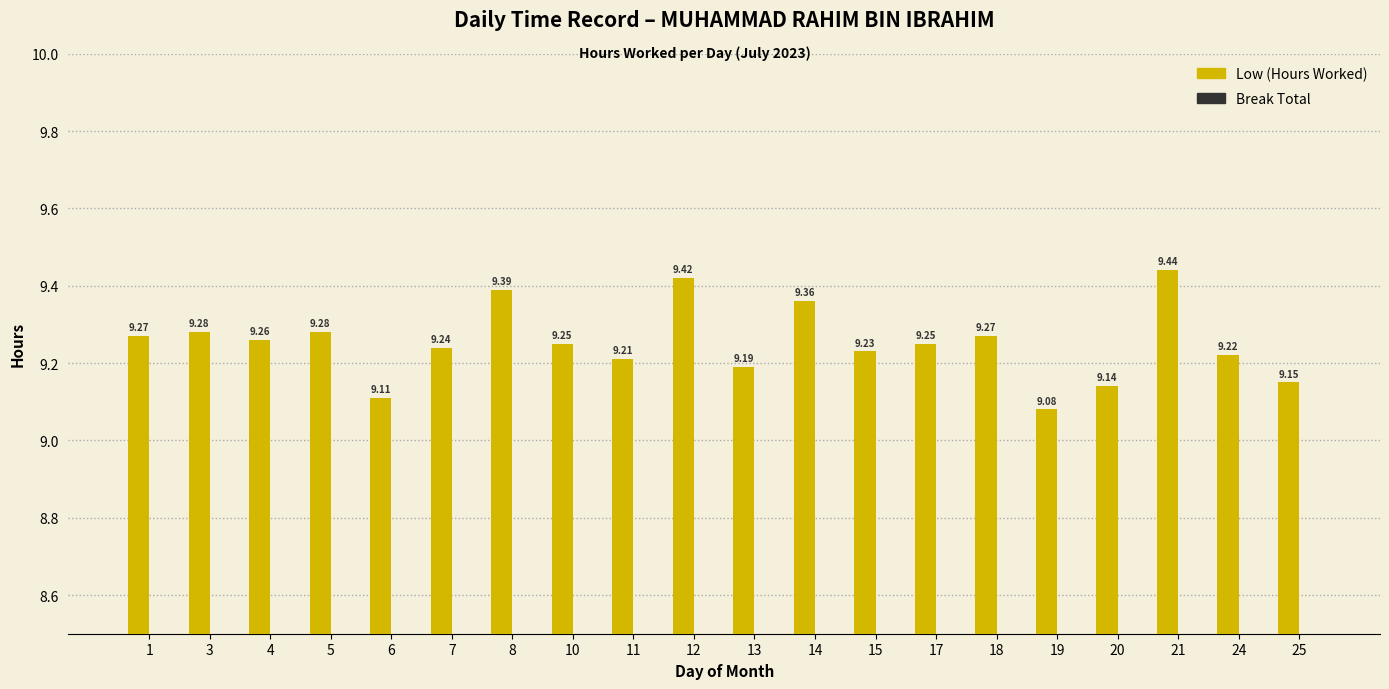

What is the difference between the maximum and second lowest values?

0.3